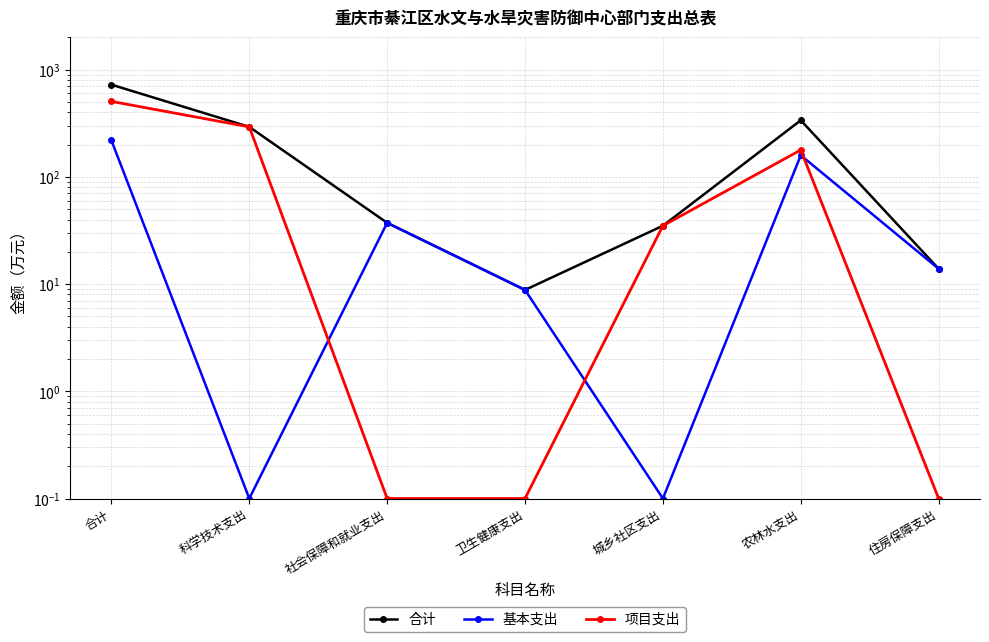

What is the sum of the 合计 values at 城乡社区支出 and 农林水支出?

372.1